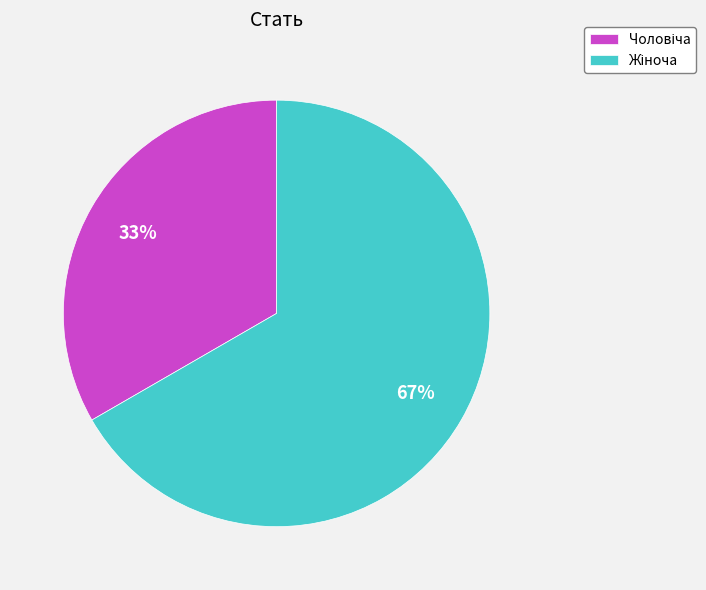

To the nearest percent, what is the average slice percentage?

50%